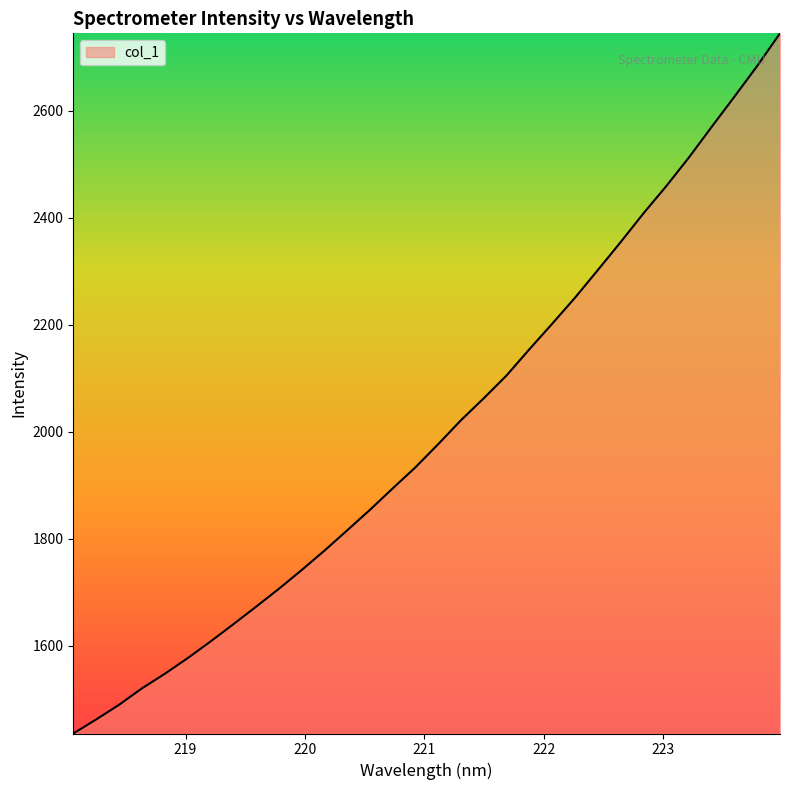

Reading right to left, extract all data points from this chart.

2745.0	2684.0	2626.6	2570.1	2512.8	2458.9	2408.1	2354.4	2302.2	2250.5	2201.9	2154.2	2105.3	2062.6	2021.6	1976.7	1933.4	1893.8	1853.7	1815.2	1777.1	1740.8	1705.7	1672.2	1639.3	1607.1	1576.0	1546.8	1519.6	1488.9	1461.6	1435.4